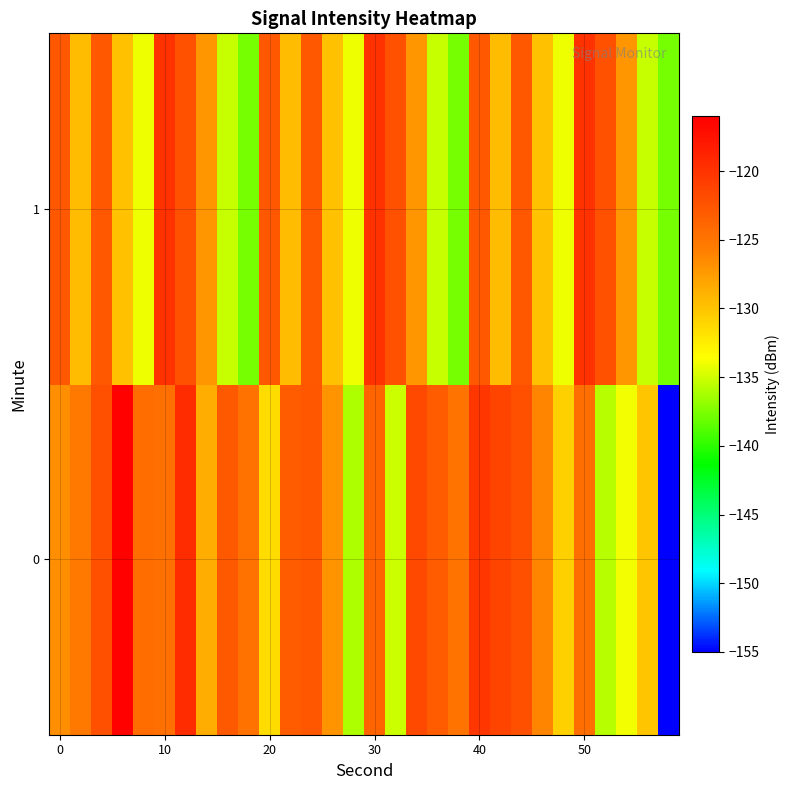

Reading left to right, what are all the values shown in this chart?

0: -126.7	-125.3	-122.1	-116.3	-124.3	-124.6	-119.4	-128.6	-122.9	-124.7	-131.4	-123.0	-122.6	-127.1	-136.0	-123.7	-135.2	-121.6	-123.1	-125.0	-120.3	-121.3	-122.2	-126.2	-130.7	-124.5	-135.7	-133.9	-130.1	-155.0
1: -122.8	-129.5	-122.8	-129.8	-134.1	-119.9	-122.3	-127.3	-135.2	-137.7	-122.8	-129.5	-122.8	-129.8	-134.1	-119.9	-122.3	-127.3	-135.2	-137.7	-122.8	-129.5	-122.8	-129.8	-134.1	-119.9	-122.3	-127.3	-135.2	-137.7